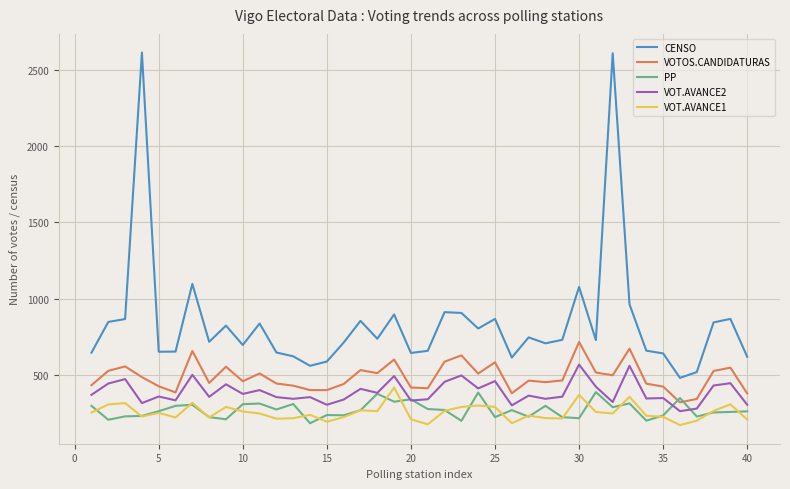

Count the number of data series in this chart.

5